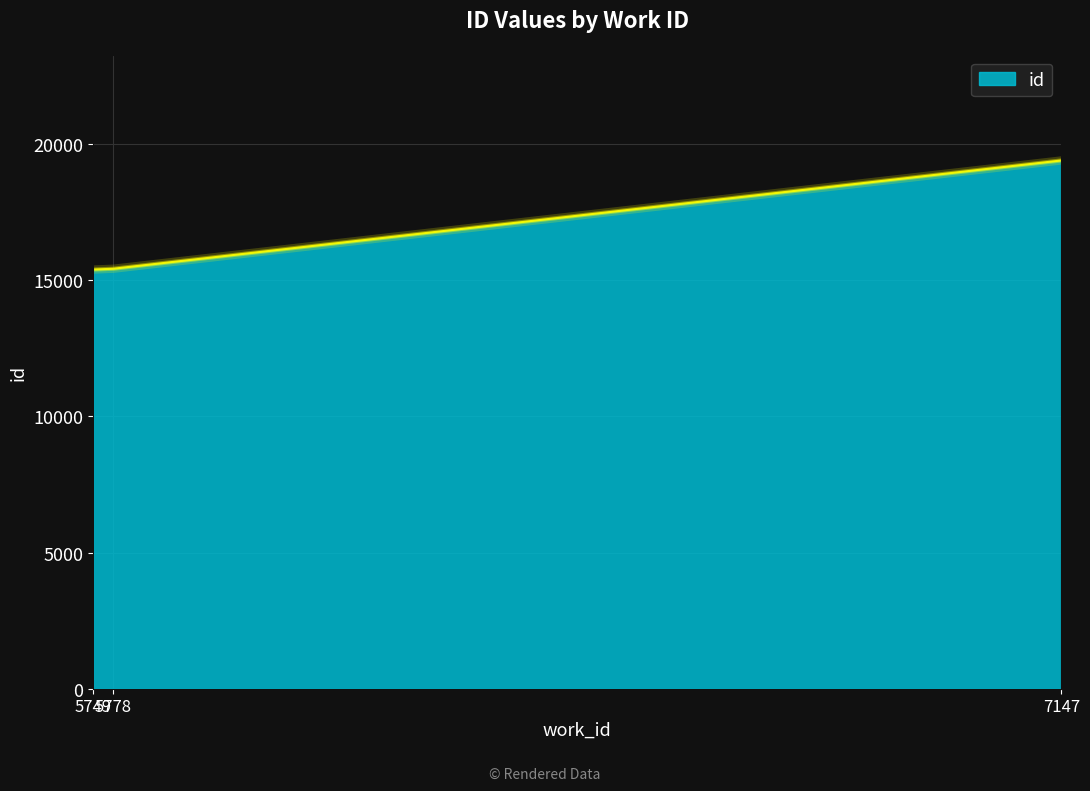

How many lines are shown in the chart?

1